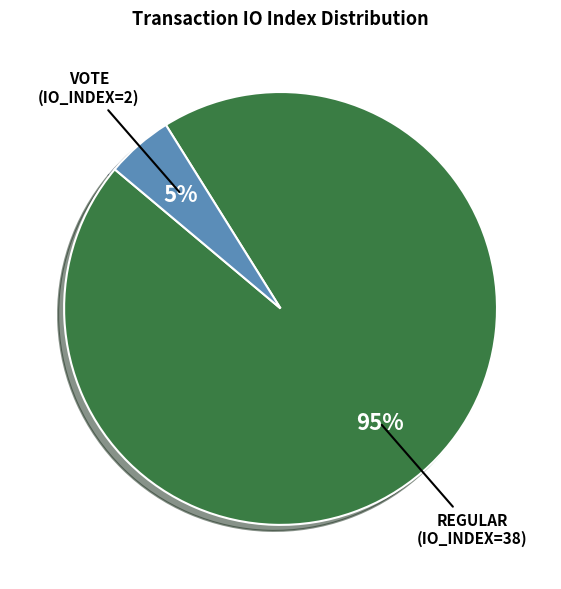

To the nearest percent, what is the average slice percentage?

50%